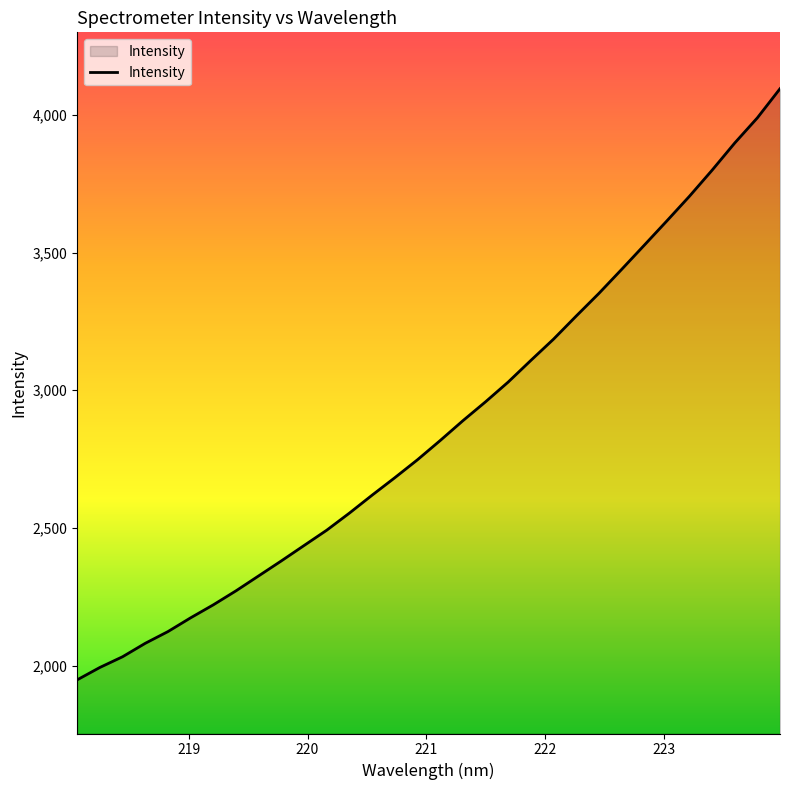

What is the minimum value shown in the chart?

1948.2